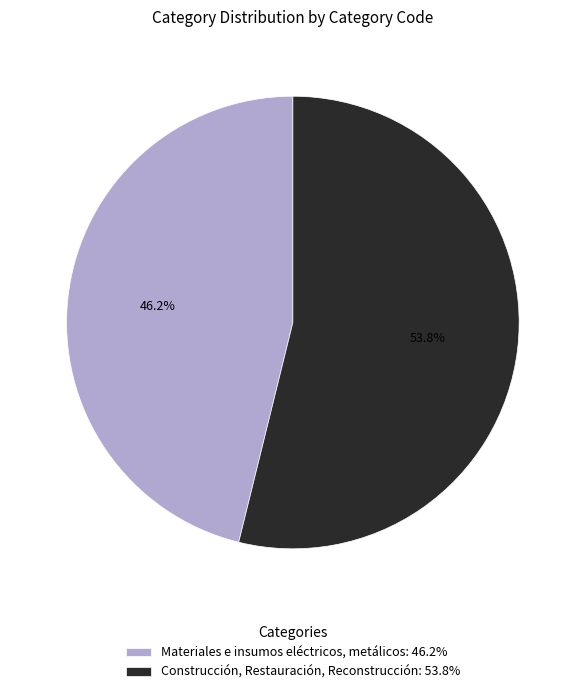

To the nearest percent, what is the difference between the largest and smallest slice percentages?

8%